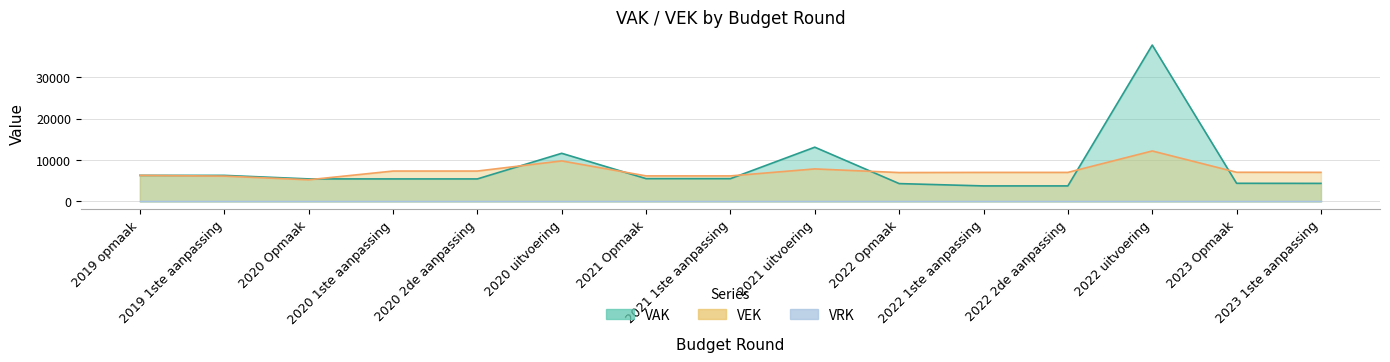

Rank the series by their maximum value, from highest to lowest.

VAK, VEK